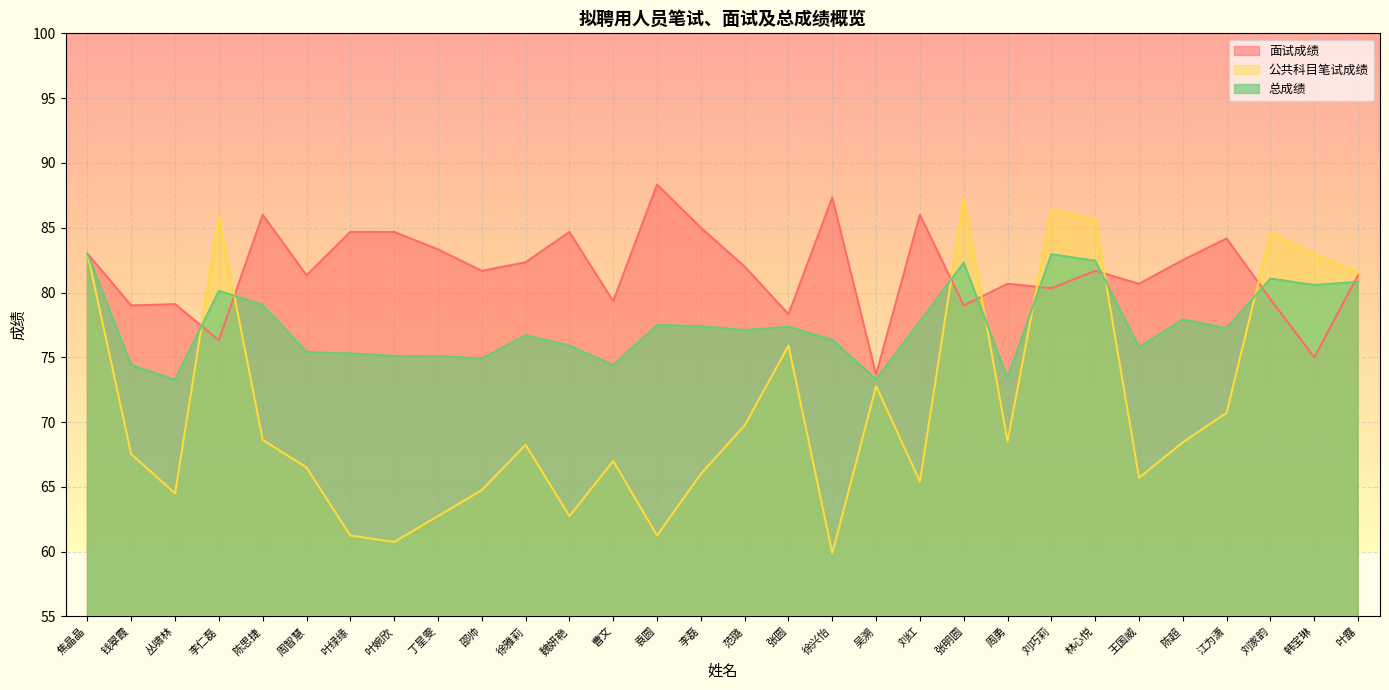

True or false: 公共科目笔试成绩 has a value of 84.6 at 刘家韵.

True